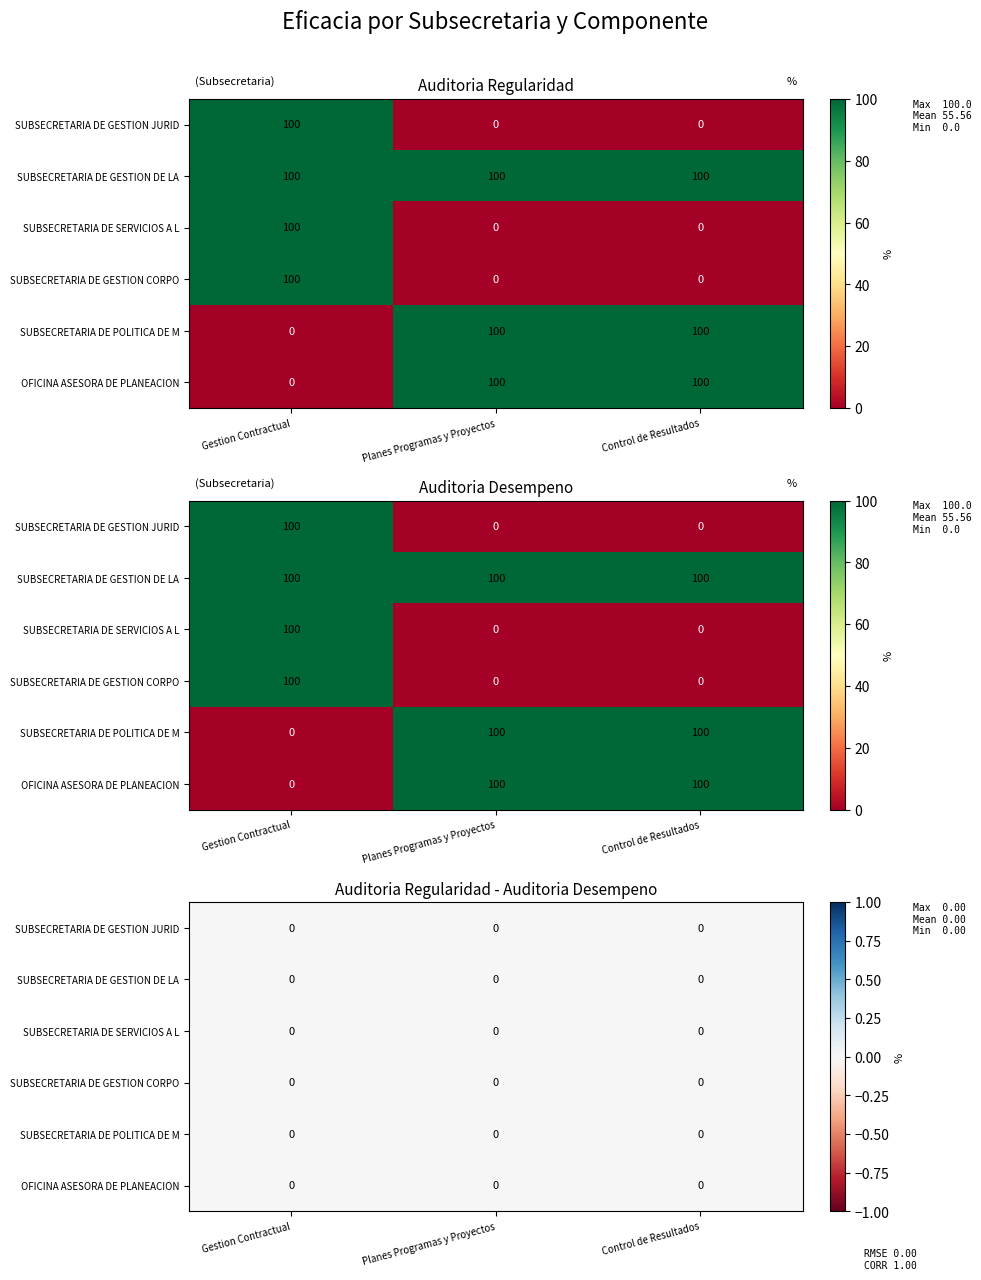

At which category is the sum across all series the highest?

Gestion Contractual